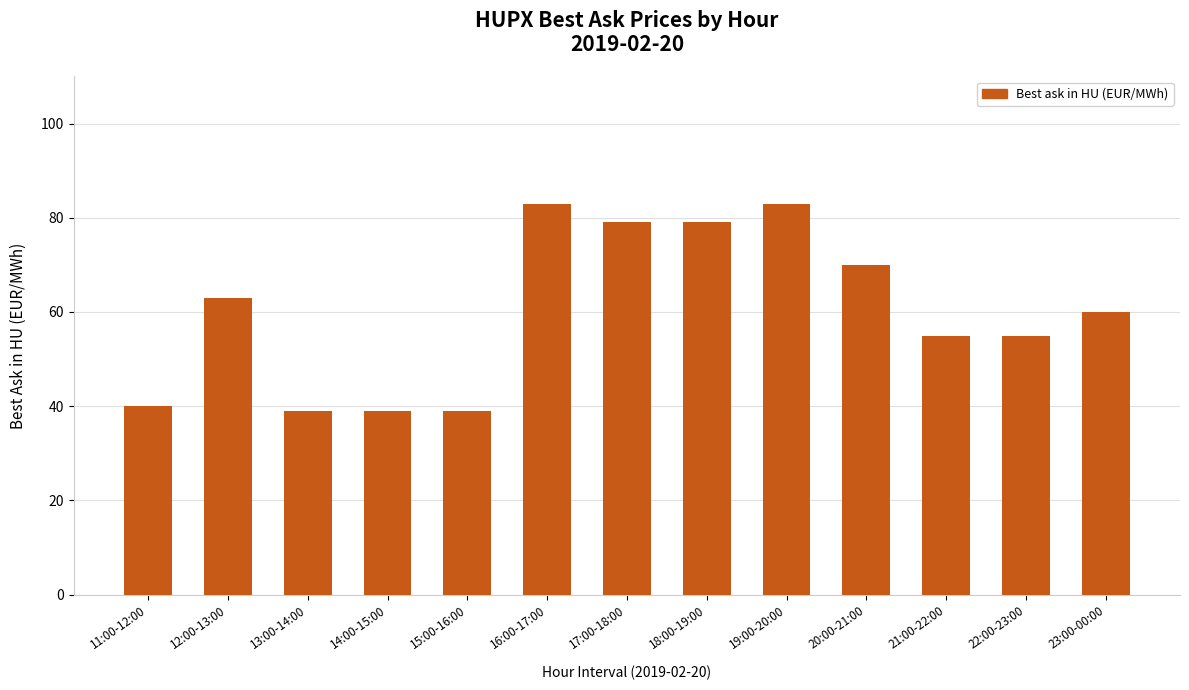

What is the label of the 4th bar from the right?

20:00-21:00